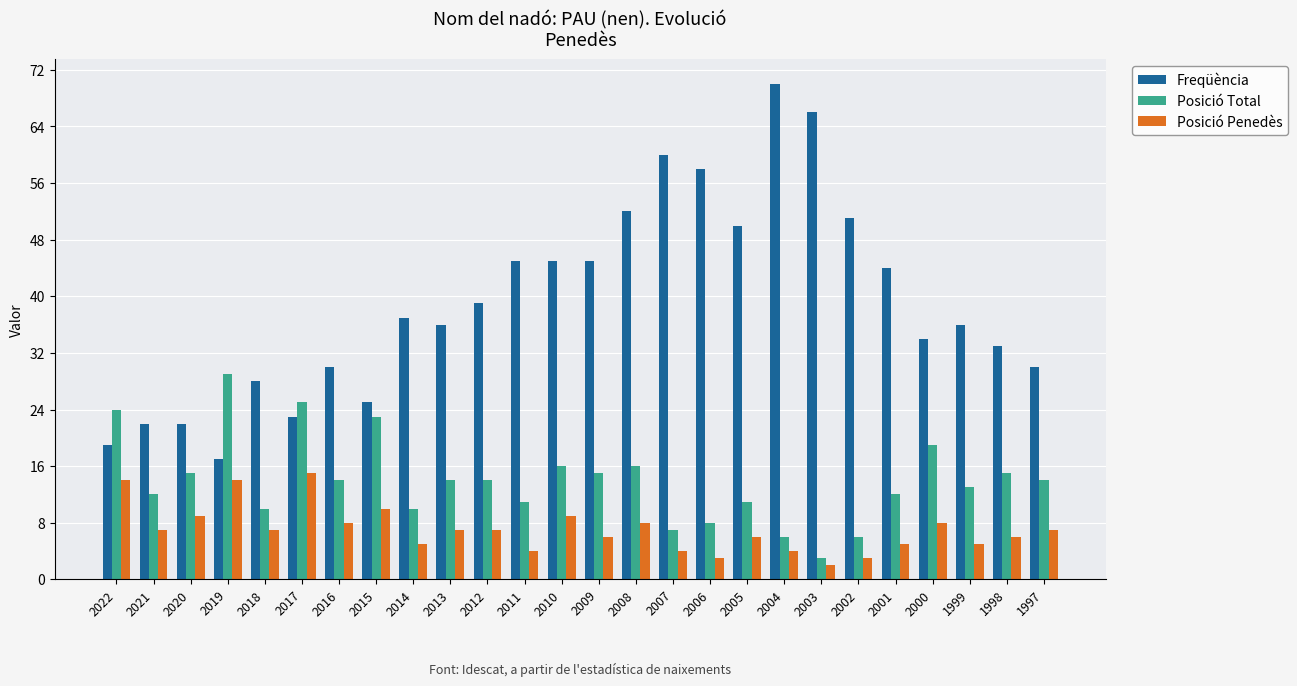

Reading right to left, list all the values displayed in this chart.

Freqüència: 30	33	36	34	44	51	66	70	50	58	60	52	45	45	45	39	36	37	25	30	23	28	17	22	22	19
Posició Total: 14	15	13	19	12	6	3	6	11	8	7	16	15	16	11	14	14	10	23	14	25	10	29	15	12	24
Posició Penedès: 7	6	5	8	5	3	2	4	6	3	4	8	6	9	4	7	7	5	10	8	15	7	14	9	7	14